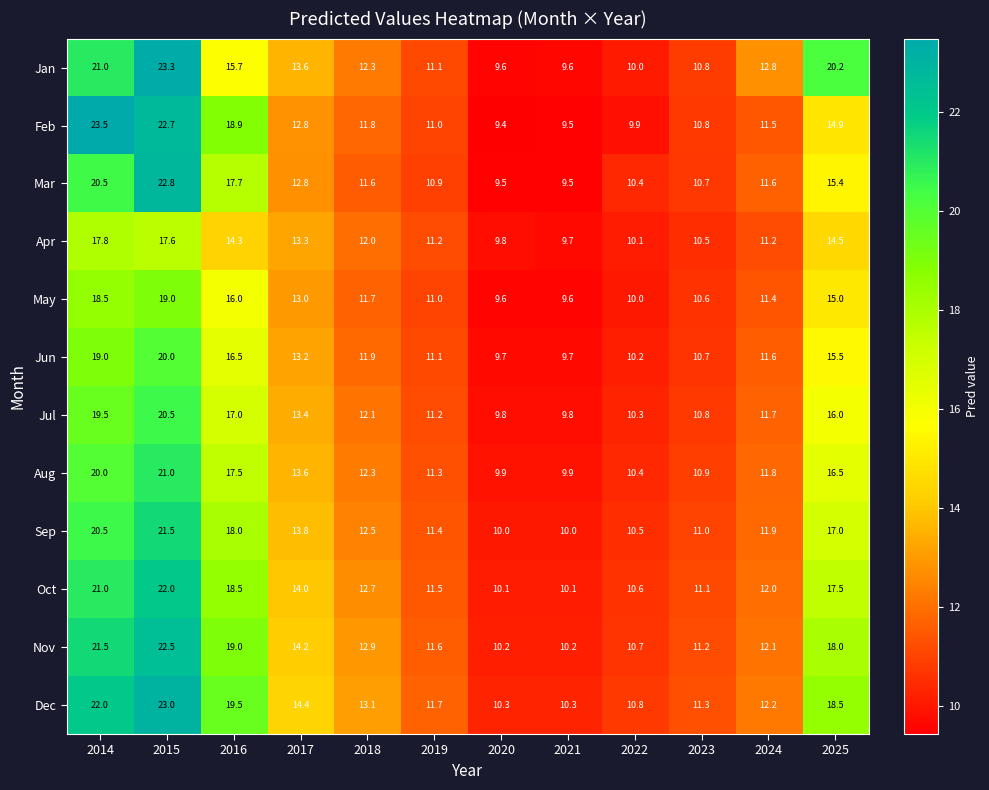

What is the maximum value shown in the chart?

23.5